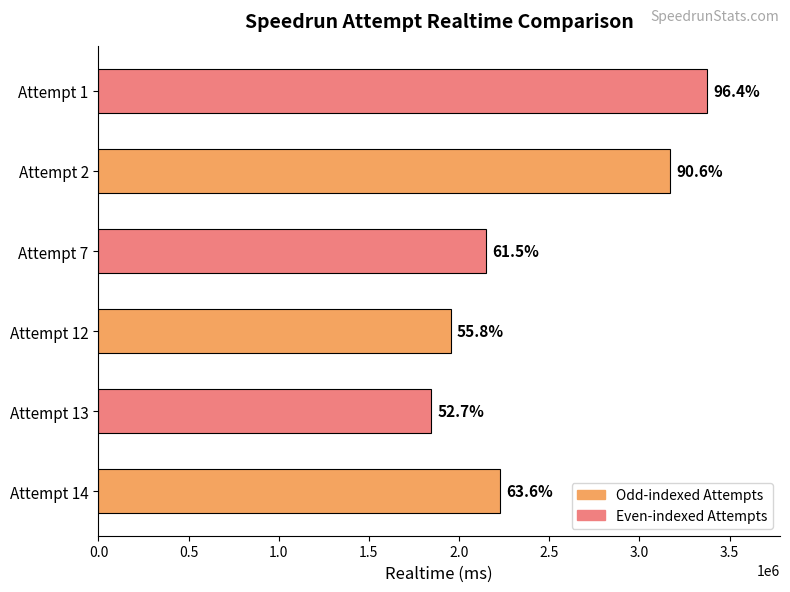

How many bars are there in total?

6